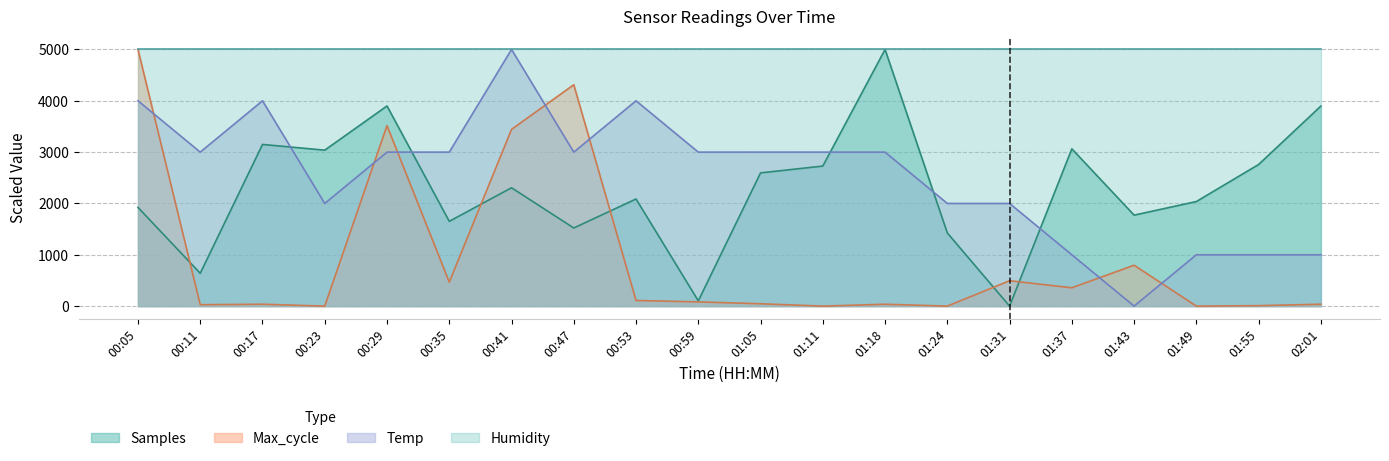

At which category is the sum across all series the highest?

00:05